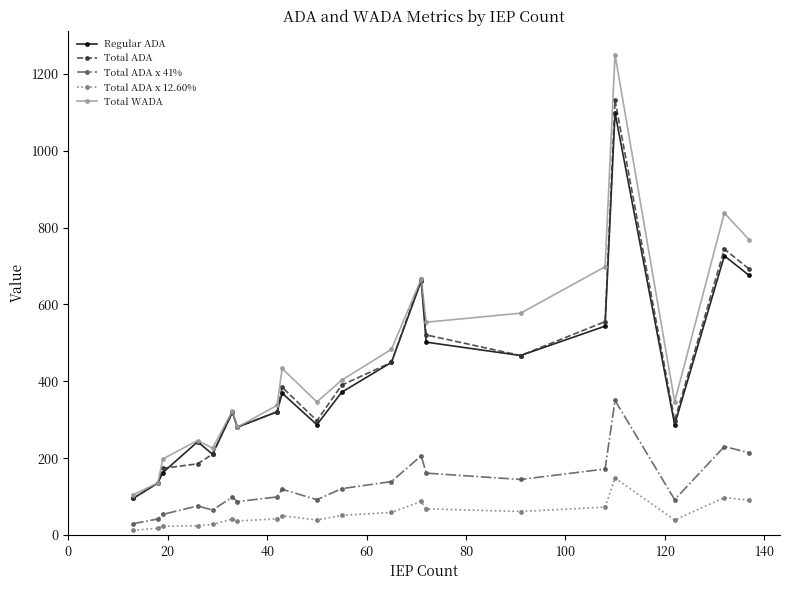

How many lines are shown in the chart?

5